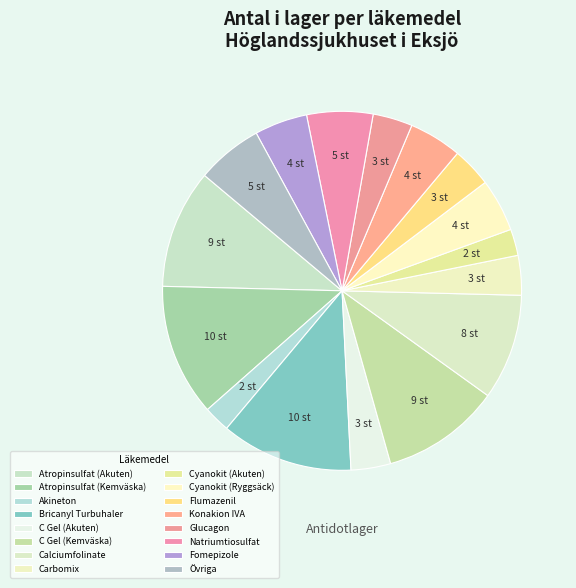

How many slices are in this pie chart?

16